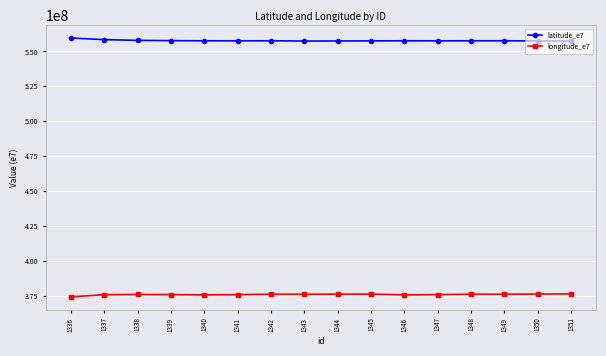

What is the difference between the longitude_e7 values at 1336 and 1343?

1860193